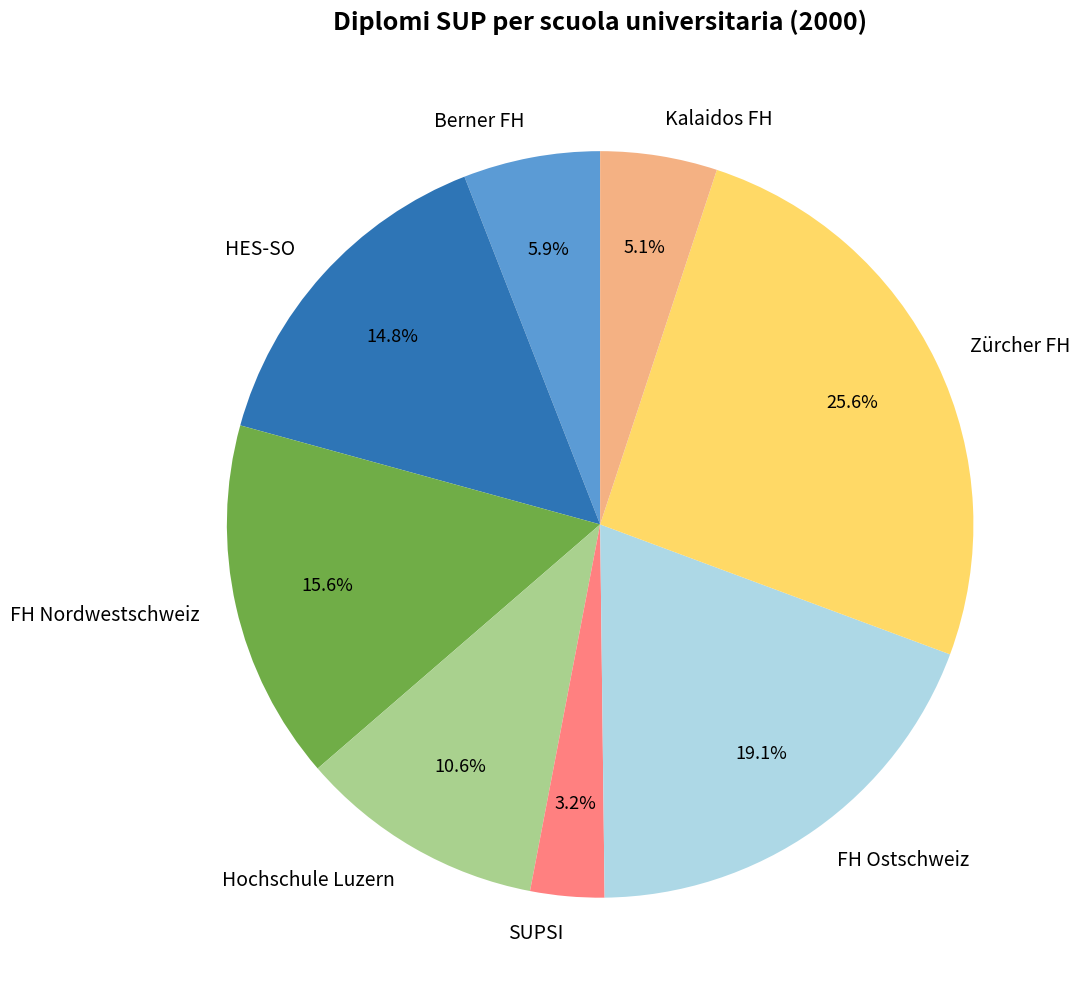

Count the number of slices in the pie.

8